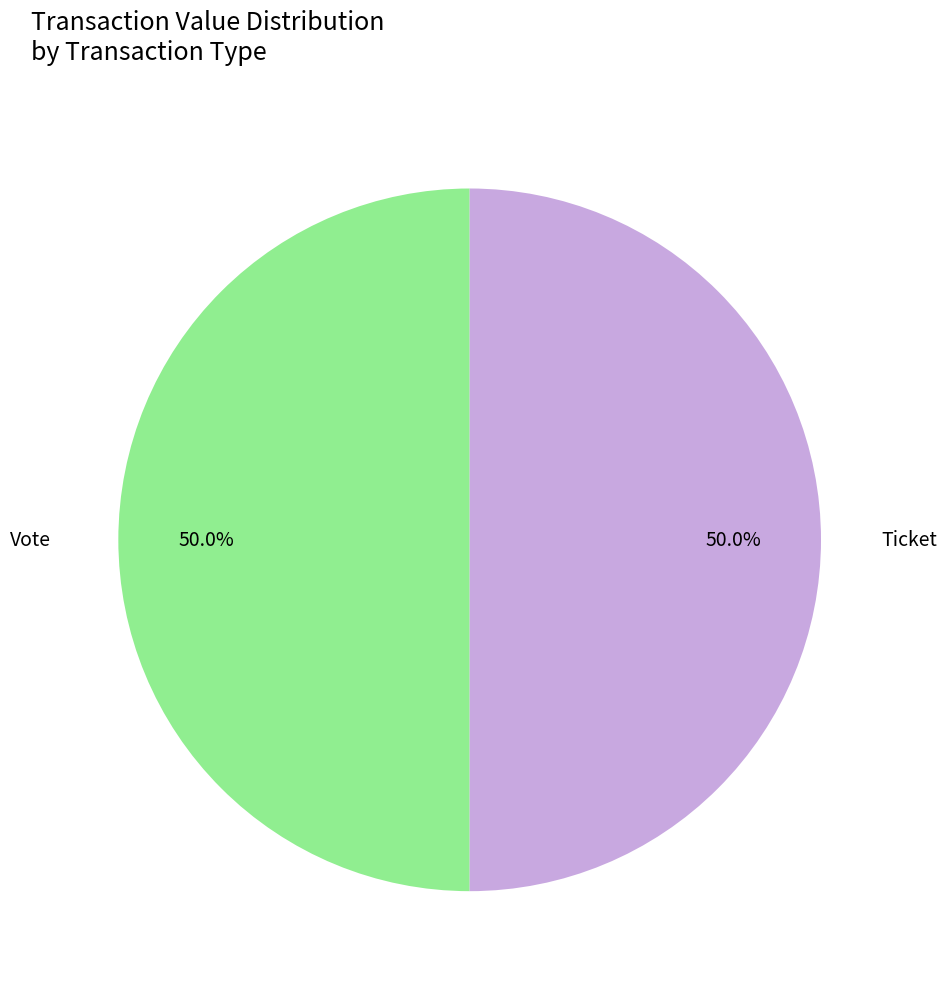

How many slices are in this pie chart?

2